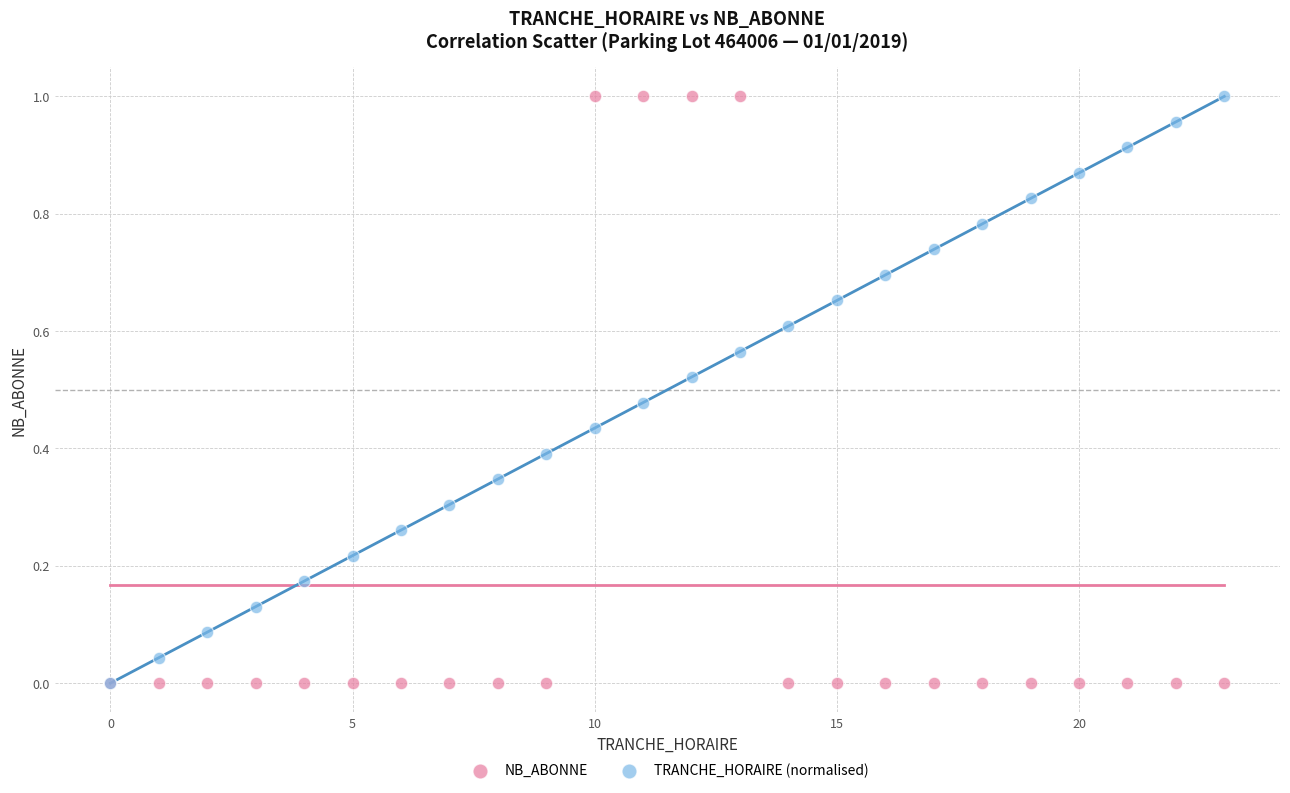

What are all the series names shown in the legend?

NB_ABONNE, TRANCHE_HORAIRE (normalised)